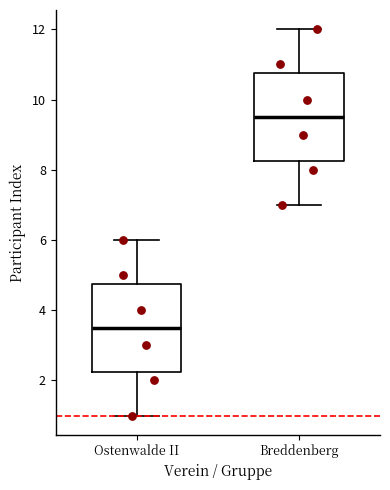

Reading left to right, read every box against the y-axis: the position of its median line, the range the box covers, and the ends of its whiskers. The values are not printed on the chart, so give them approximately, as read against the axis.

Ostenwalde II: median 3.6, box 2.2 to 4.8, whiskers 1.0 to 6.0
Breddenberg: median 9.6, box 8.2 to 10.8, whiskers 7.0 to 12.0